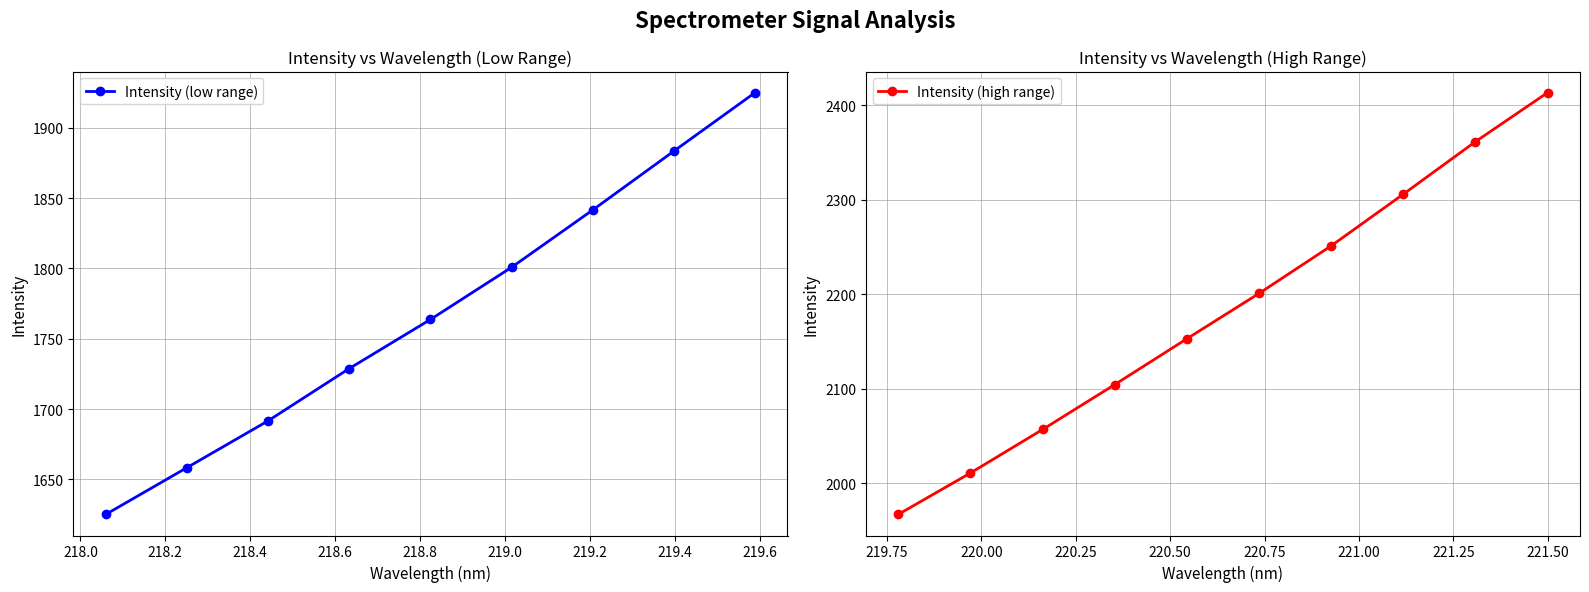

Which label corresponds to the largest value in the chart?

221.4993